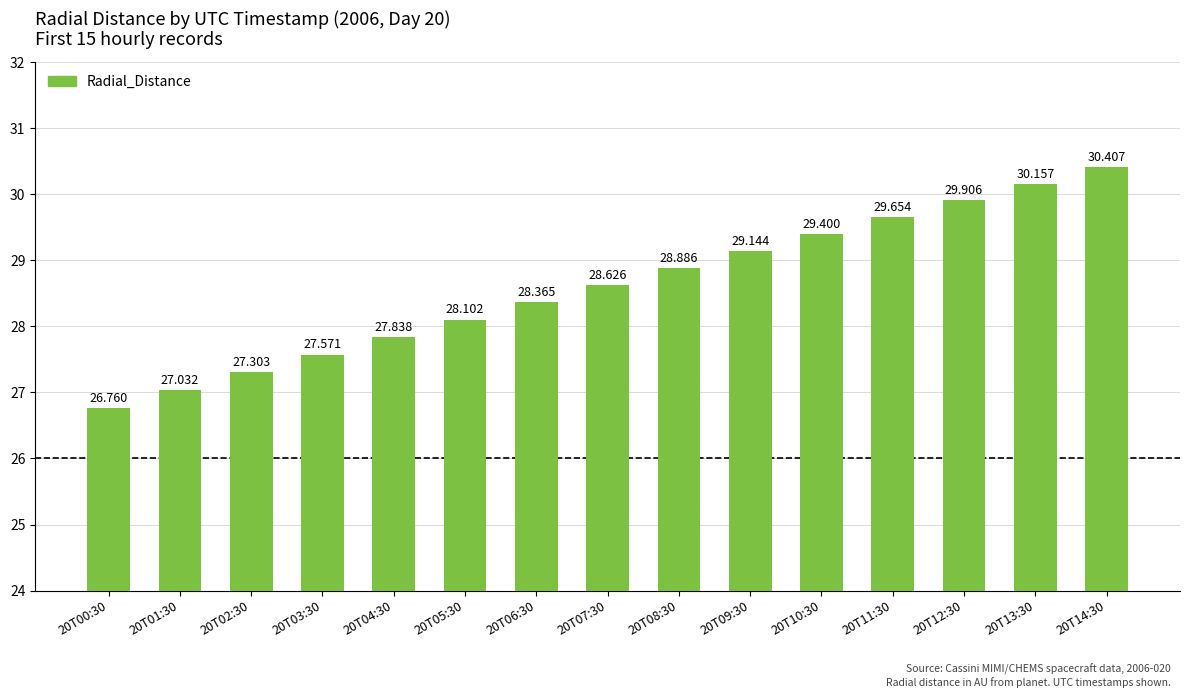

What is the value of the 5th bar from the left?

27.8